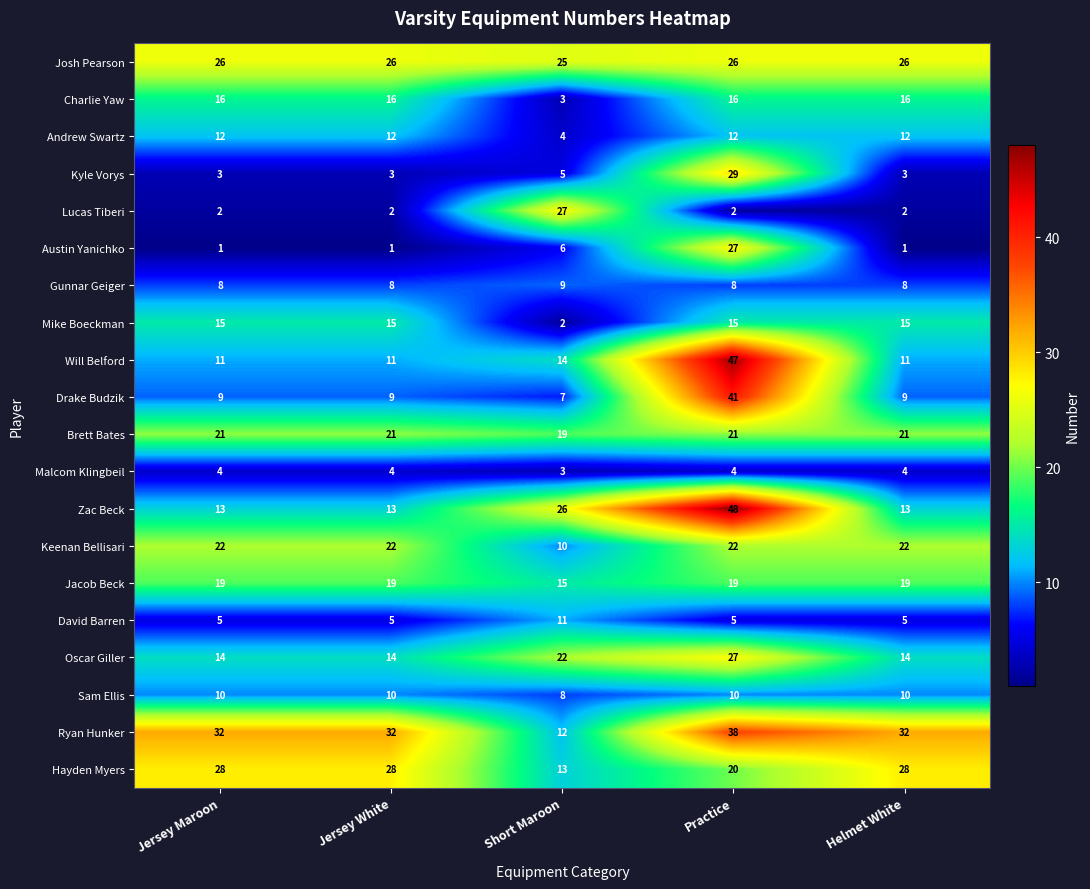

What is the difference between the highest and lowest values at Jersey White?

31